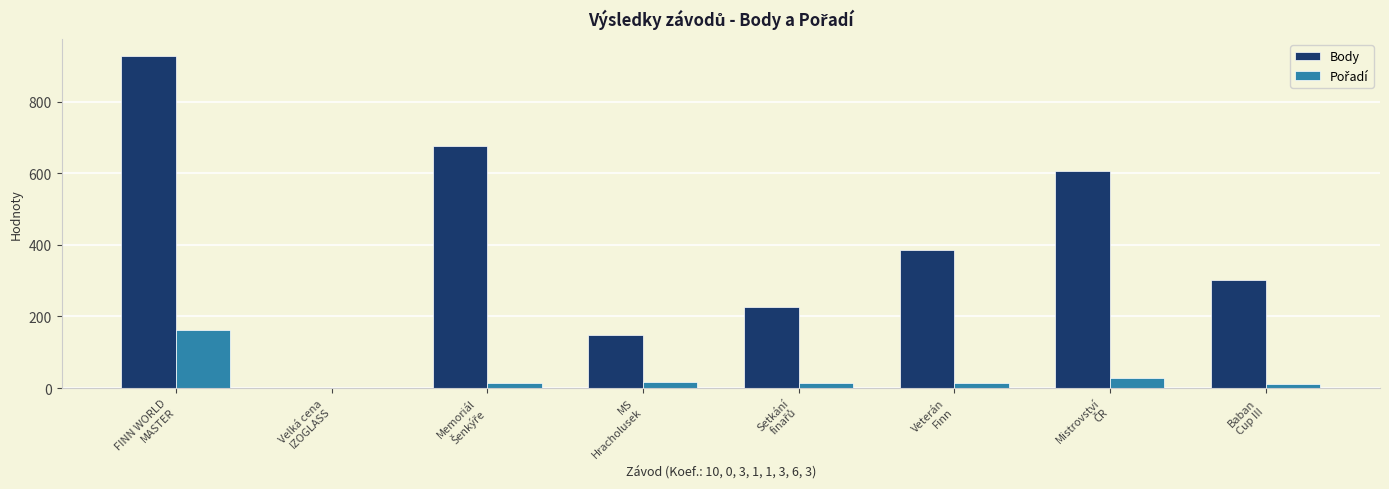

Which series has the largest range (max minus min)?

Body